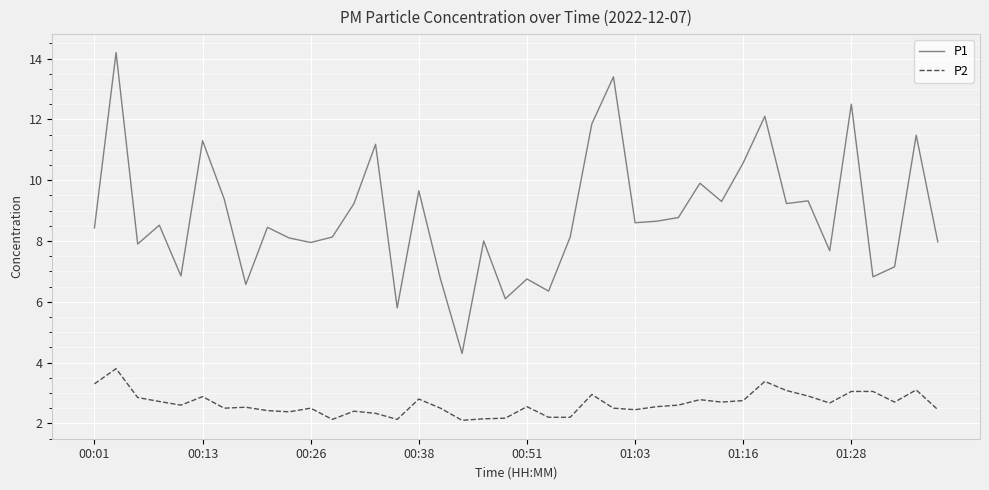

What is the maximum value shown in the chart?

14.2